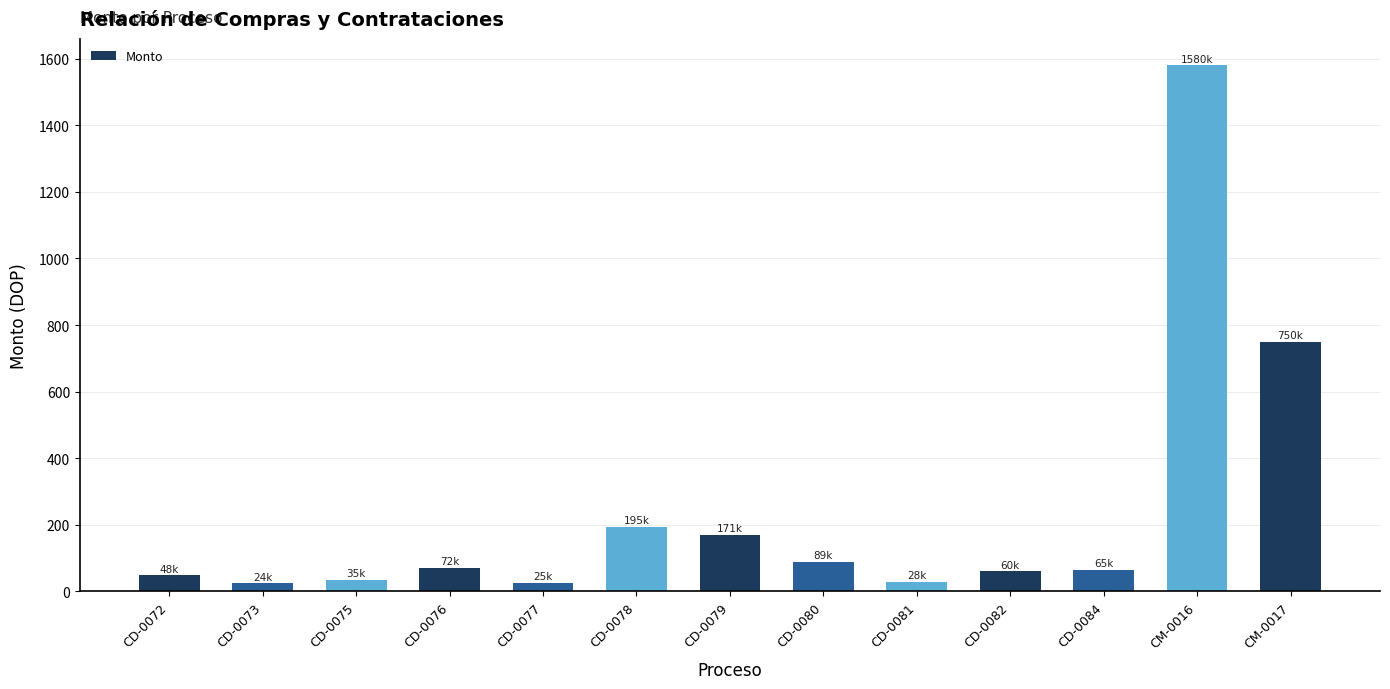

What is the change in value from CD-0079 to CD-0084?

-106.0